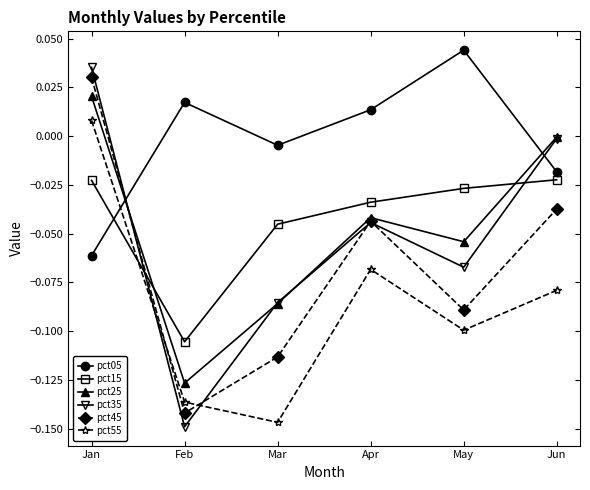

At which label does pct25 first exceed 0?

Jan